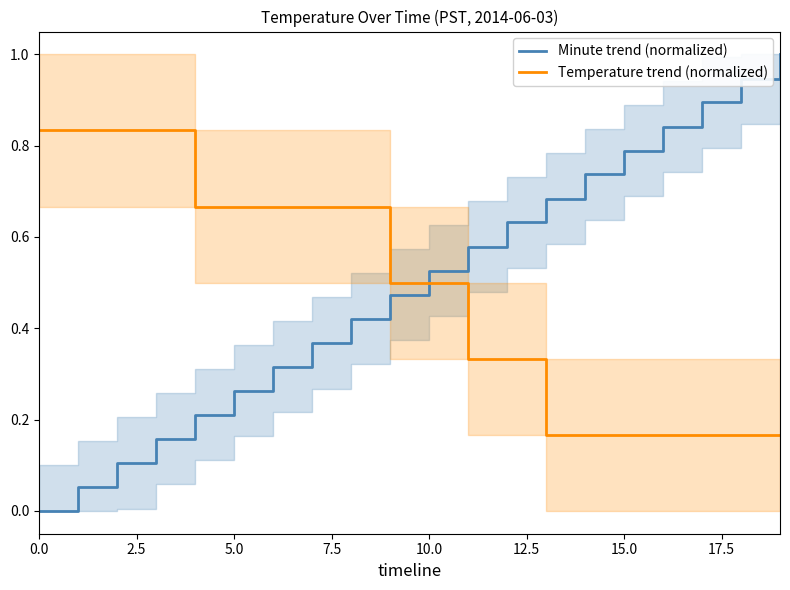

True or false: Minute trend (normalized) has a value of 0.8 at 9.

False